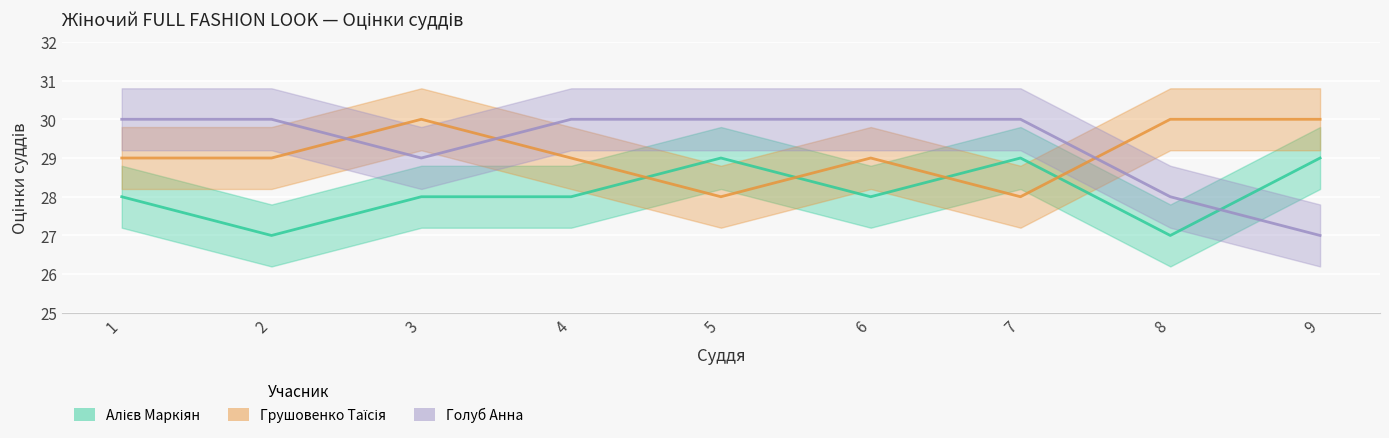

True or false: Голуб Анна has a value of 27 at 9.

True